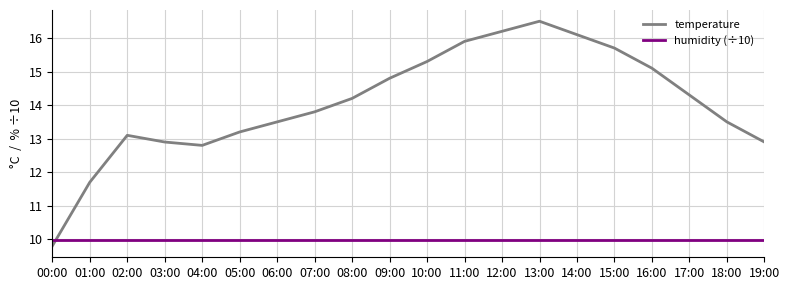

True or false: humidity (÷10) has a value of 10.0 at 11:00.

True